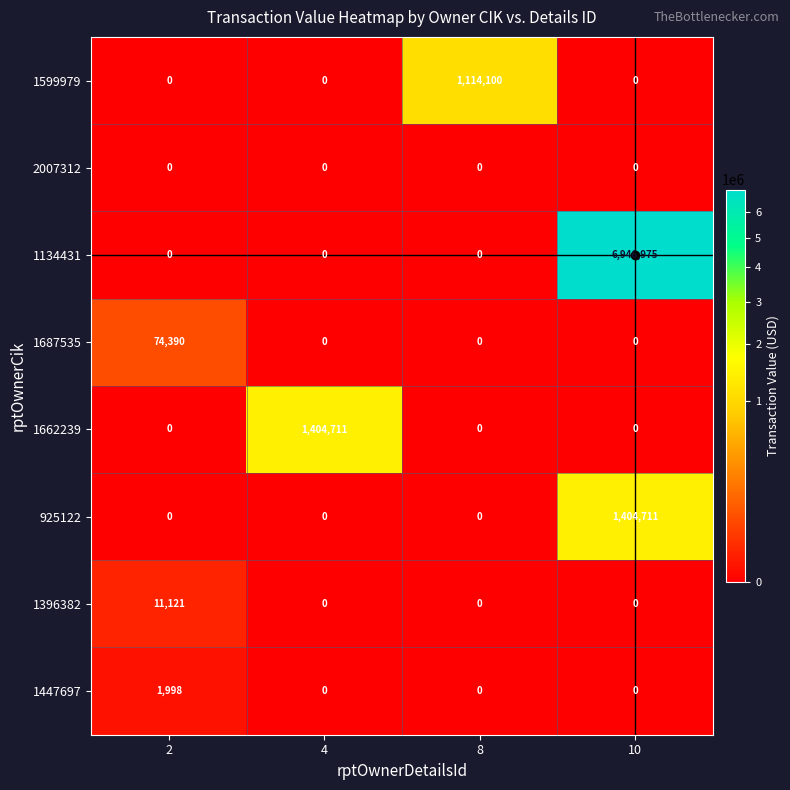

The 1662239 series shows 486448 at 4. True or false?

False